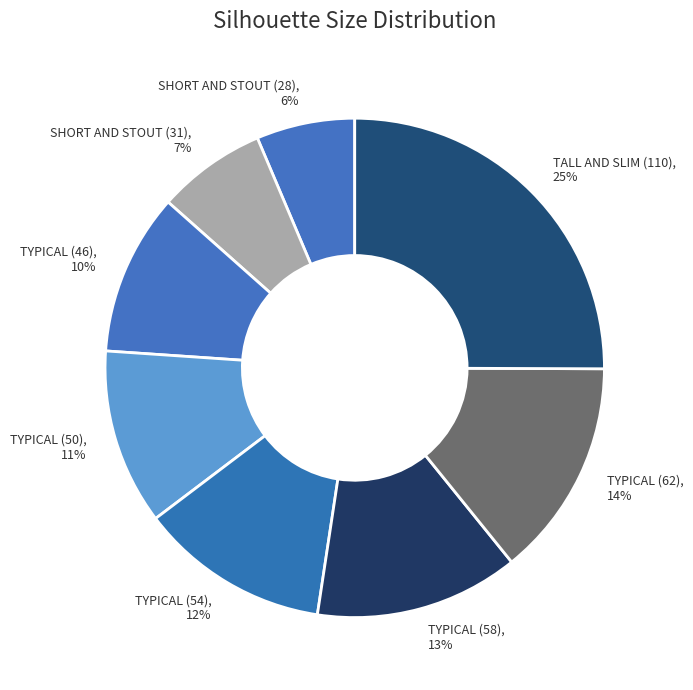

Which has a higher value, SHORT AND STOUT (28) or TYPICAL (54)?

TYPICAL (54)